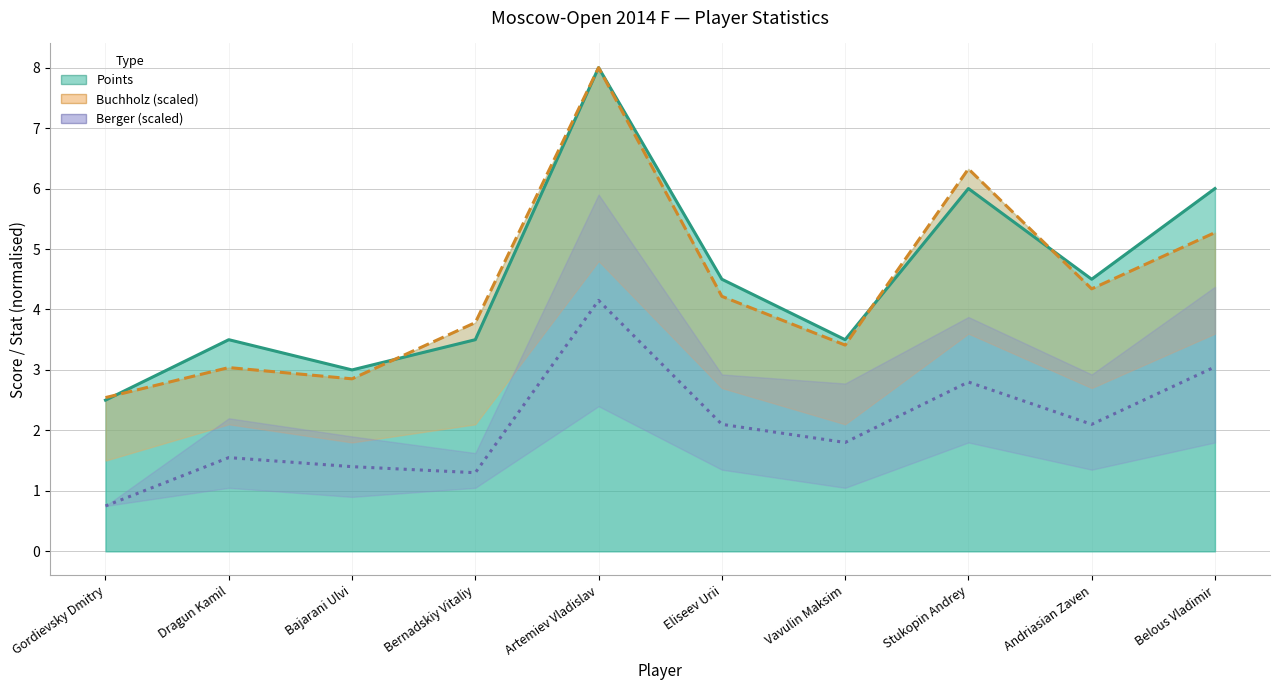

Rank the categories by Points value from highest to lowest.

Artemiev Vladislav, Stukopin Andrey, Belous Vladimir, Eliseev Urii, Andriasian Zaven, Dragun Kamil, Bernadskiy Vitaliy, Vavulin Maksim, Bajarani Ulvi, Gordievsky Dmitry